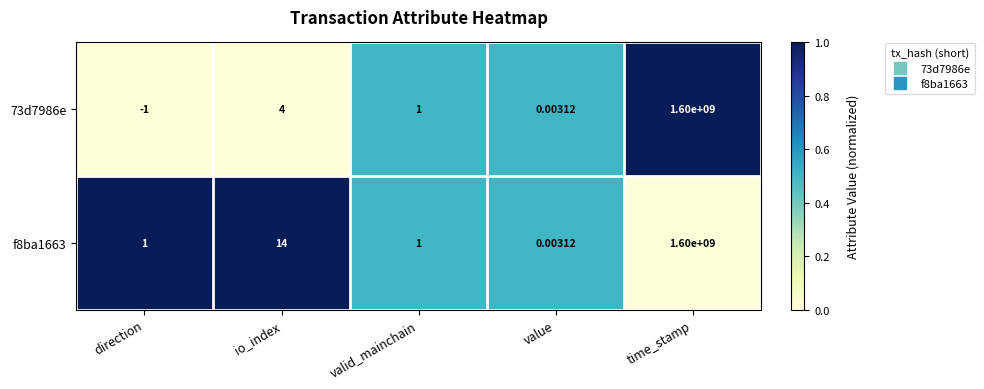

Which category has the highest value in the 73d7986e series?

time_stamp